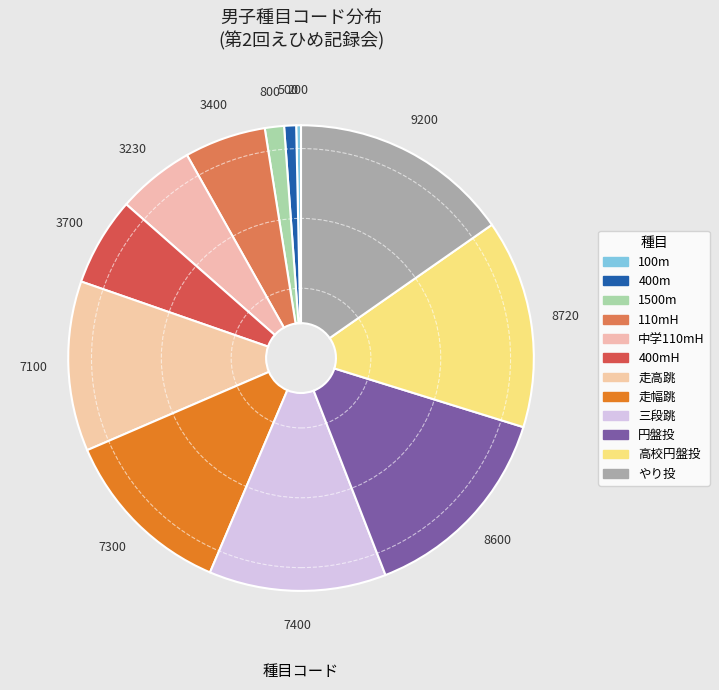

Is there any slice that represents more than half of the pie?

No